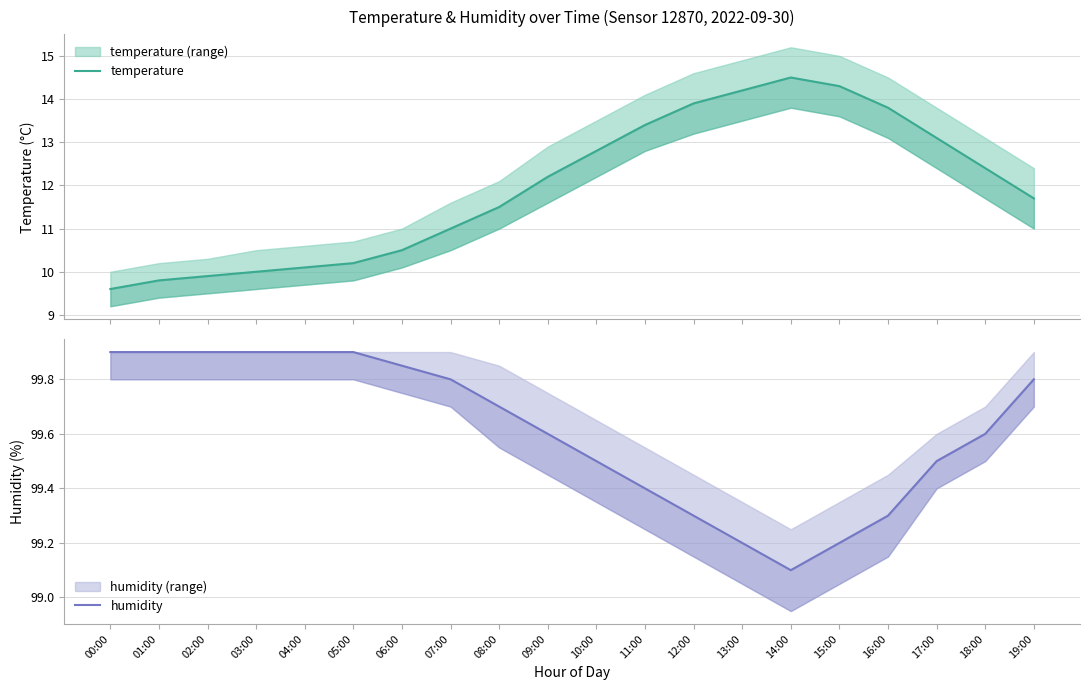

Which category has the lowest value in the temperature series?

00:00